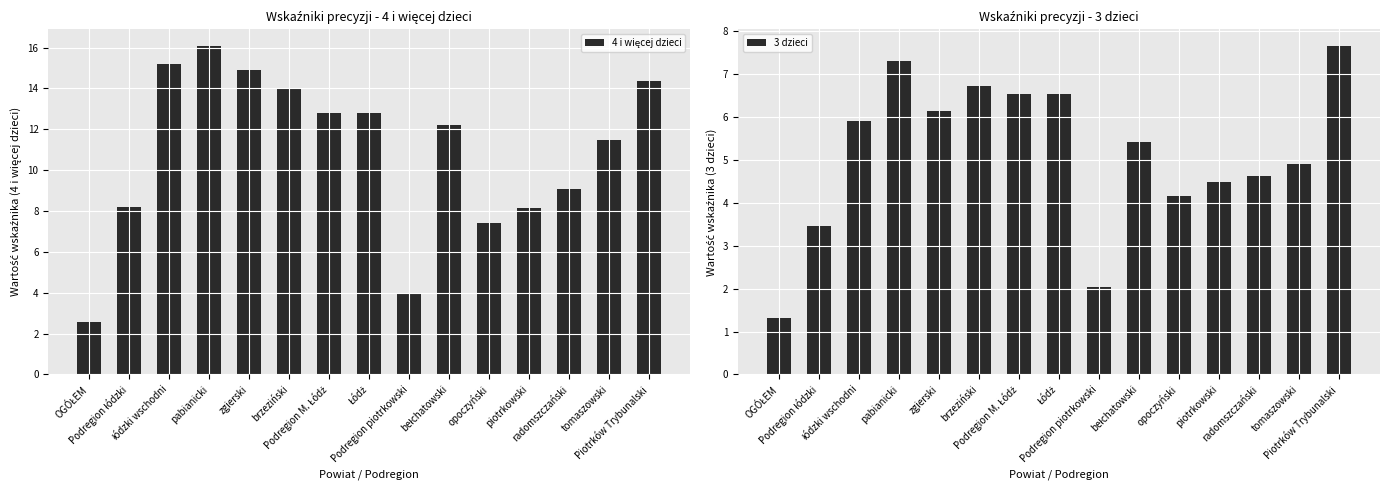

Does the chart contain any negative values?

No